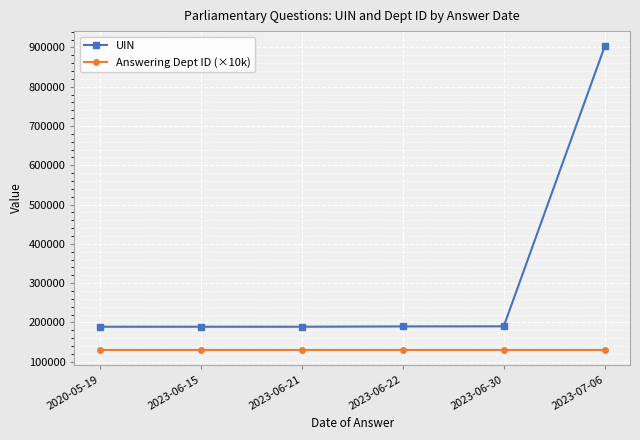

What are all the series names shown in the legend?

UIN, Answering Dept ID (×10k)